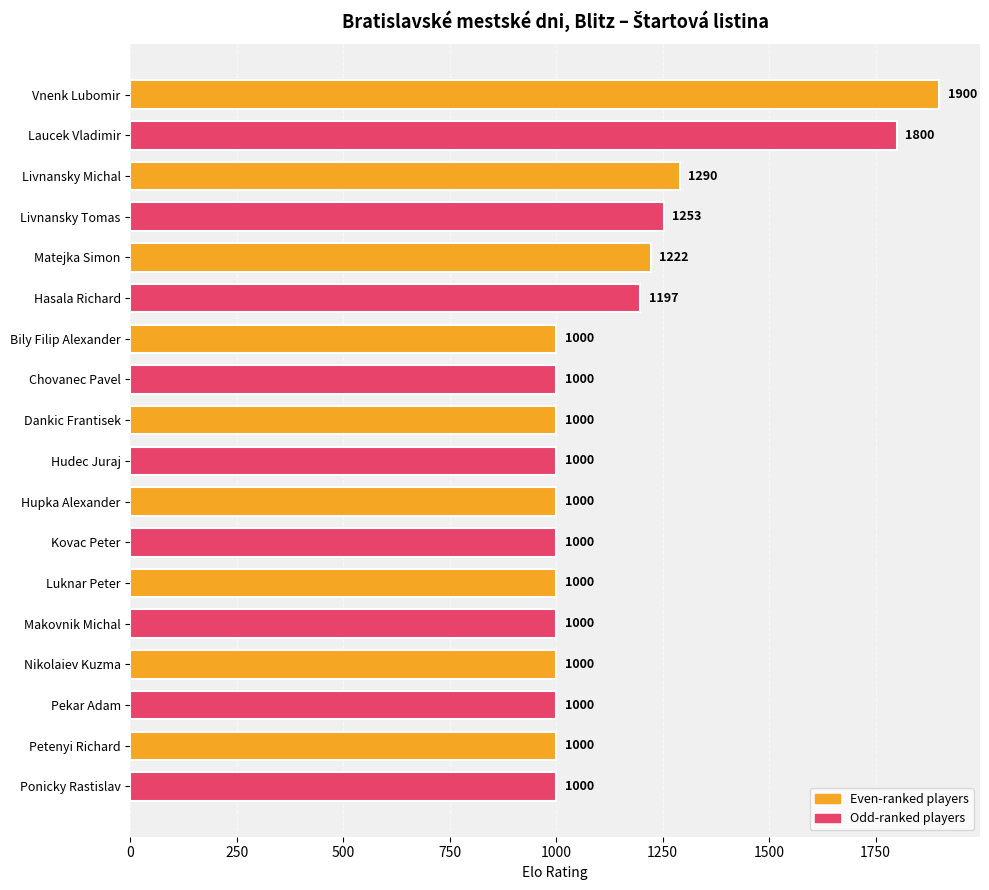

Reading top to bottom, list all the values displayed in this chart.

1900	1800	1290	1253	1222	1197	1000	1000	1000	1000	1000	1000	1000	1000	1000	1000	1000	1000